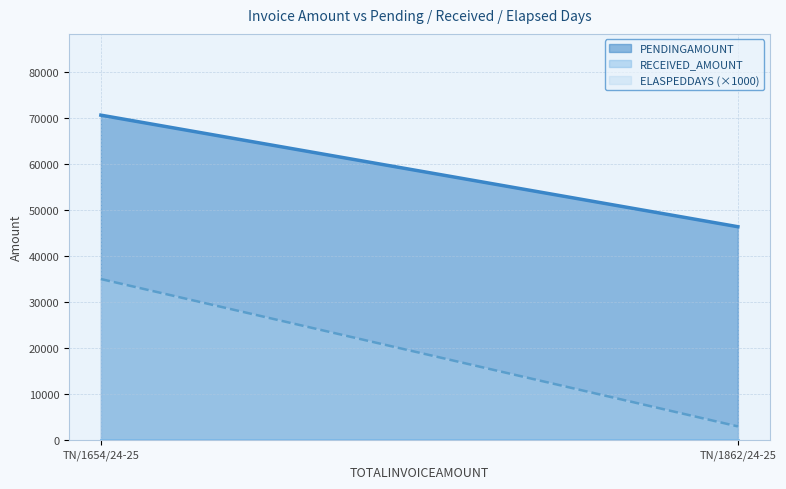

What are all the series names shown in the legend?

PENDINGAMOUNT, RECEIVED_AMOUNT, ELASPEDDAYS